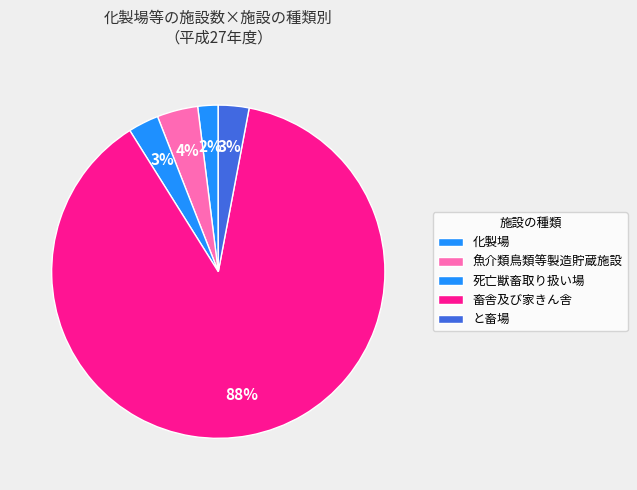

To the nearest percent, what percentage of the pie is 化製場?

2%